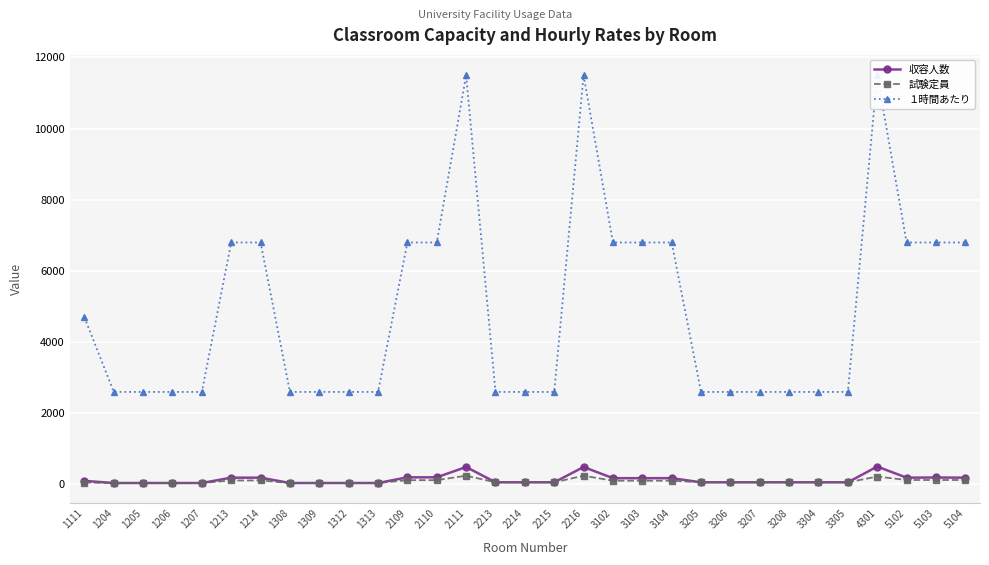

True or false: 試験定員 has more than 1 points higher than both neighbors.

True